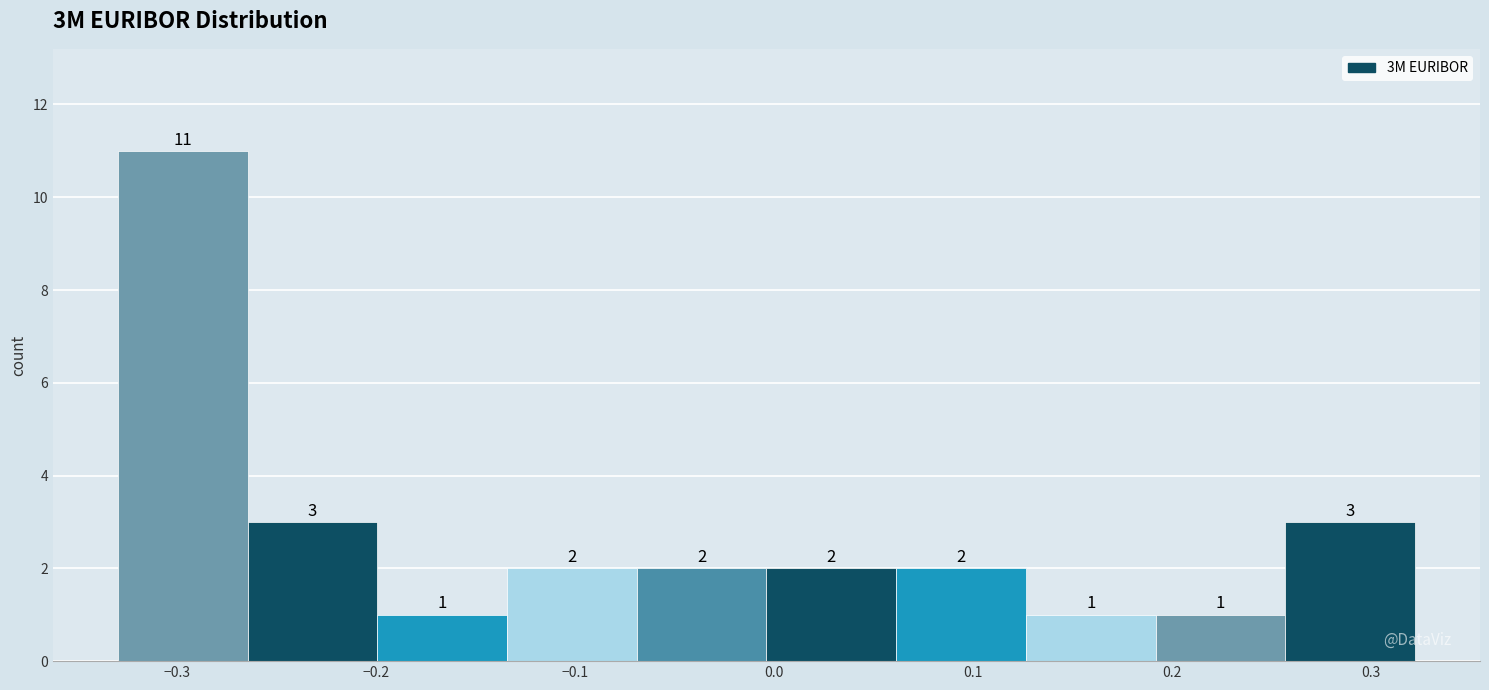

What is the height of the bar covering 0.06 to 0.13 on the x-axis? The bar edges are not printed on the chart, so give them approximately, as read against the axis.

2